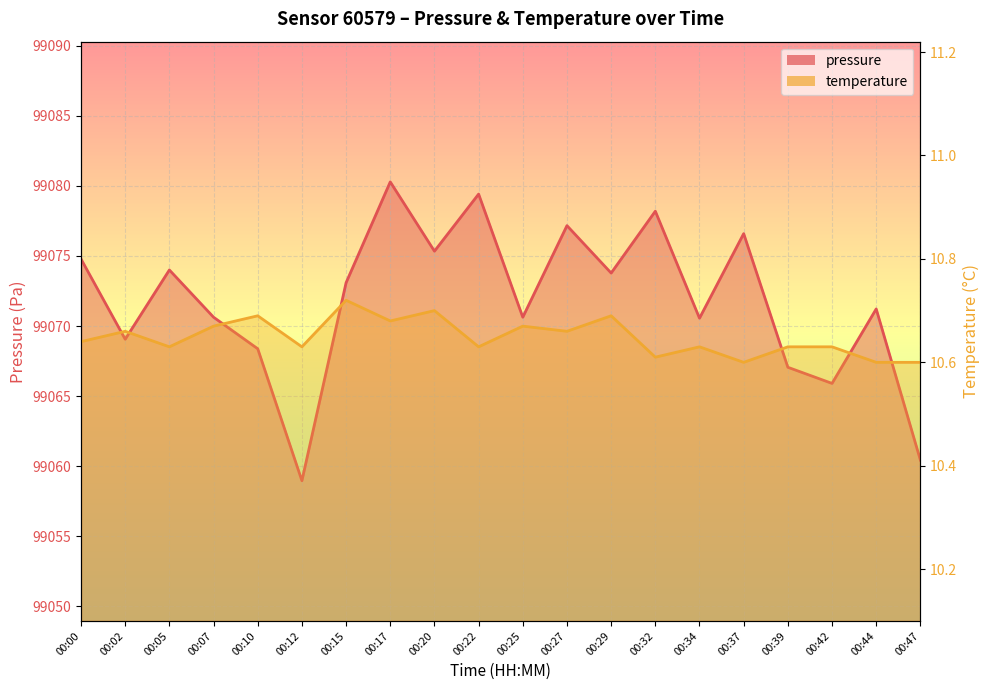

Read the pressure value at 00:34.

99070.6